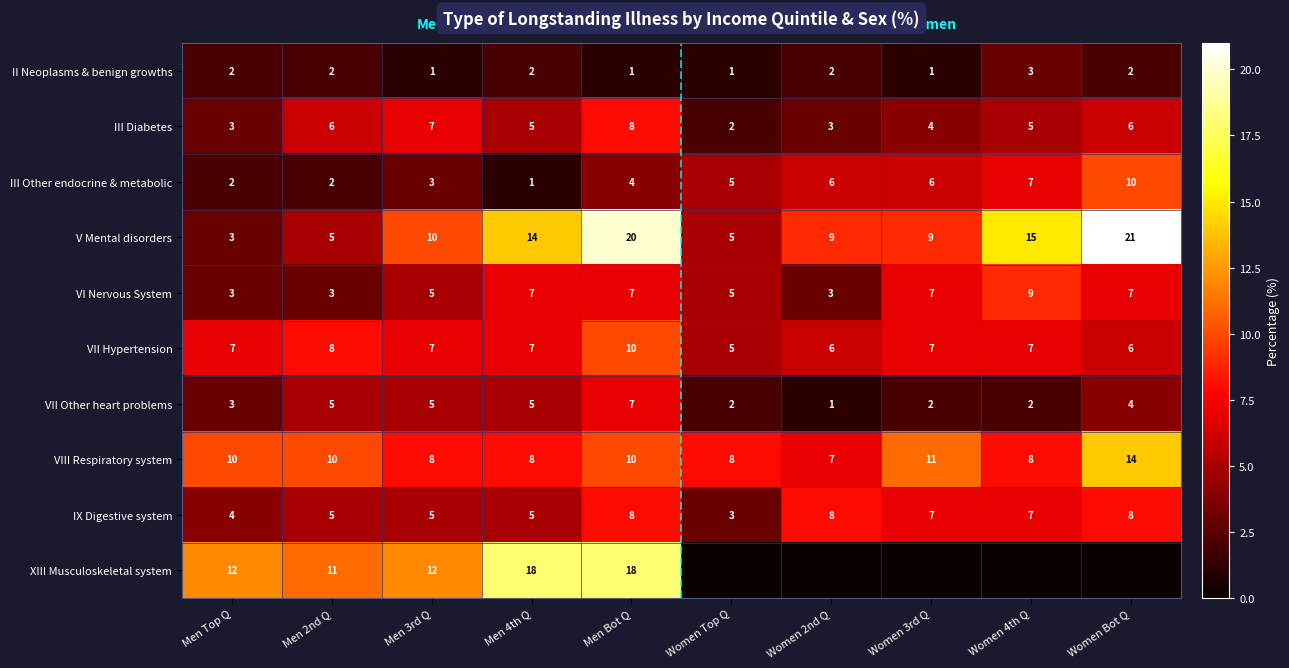

What is the sum of the VII Other heart problems values at Men Top Q and Men Bot Q?

10